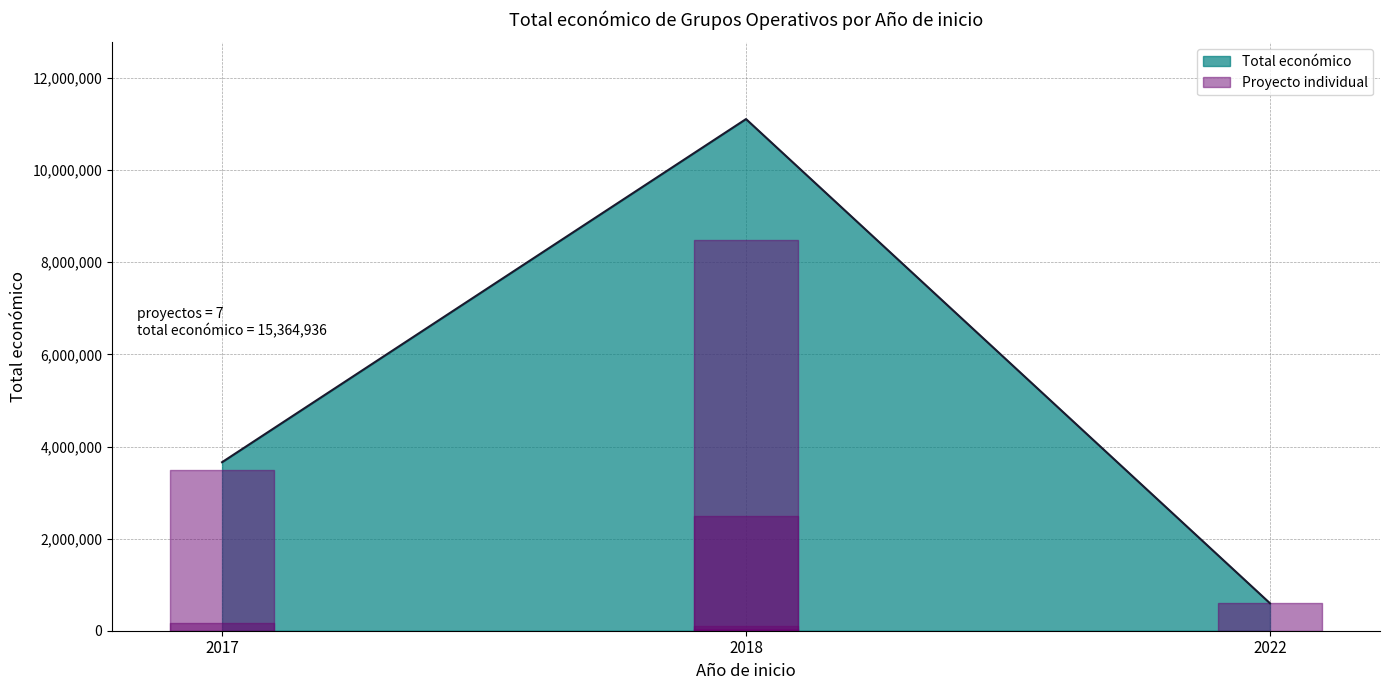

List the labels in order of Total económico value, smallest first.

2022, 2017, 2018